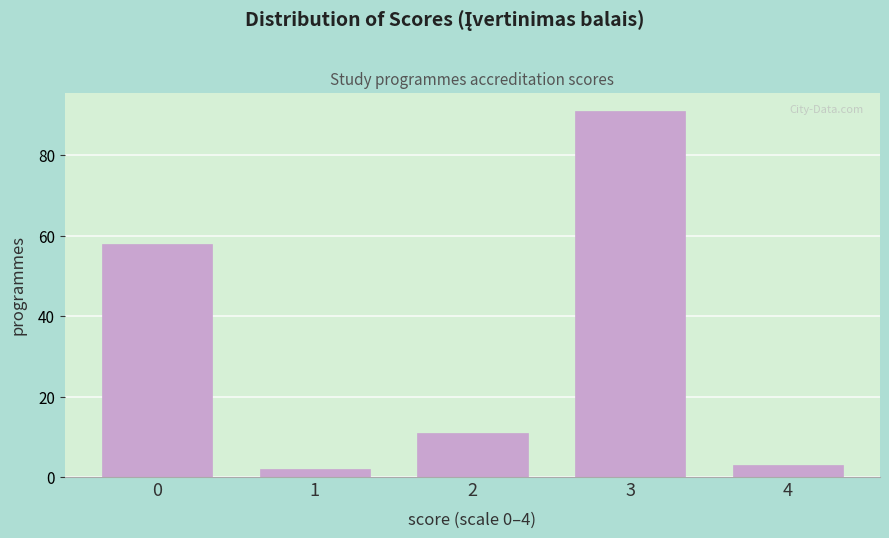

Reading left to right, extract all data points from this chart.

58	2	11	91	3